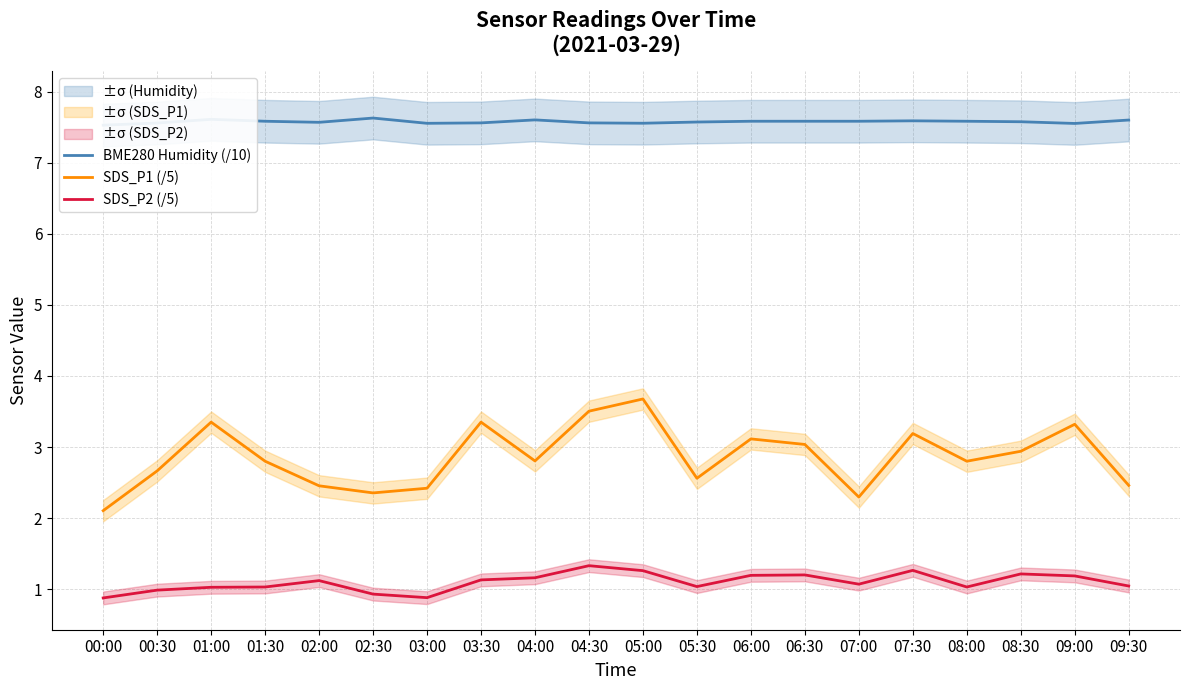

List the series in order of their peak value, highest first.

BME280 Humidity (/10), SDS_P1 (/5), SDS_P2 (/5)